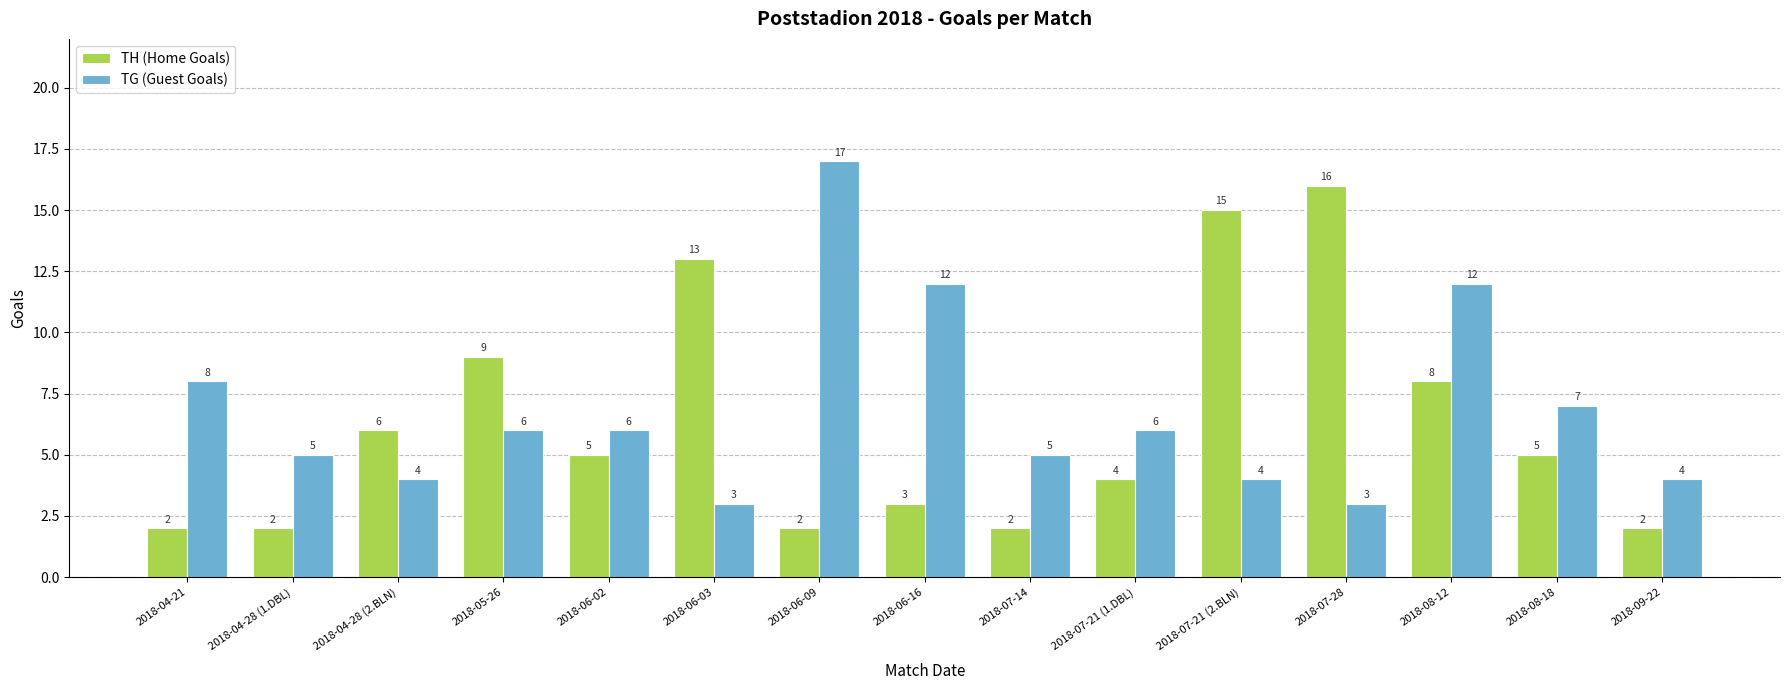

Reading right to left, what are all the values shown in this chart?

TH (Home Goals): 2	5	8	16	15	4	2	3	2	13	5	9	6	2	2
TG (Guest Goals): 4	7	12	3	4	6	5	12	17	3	6	6	4	5	8